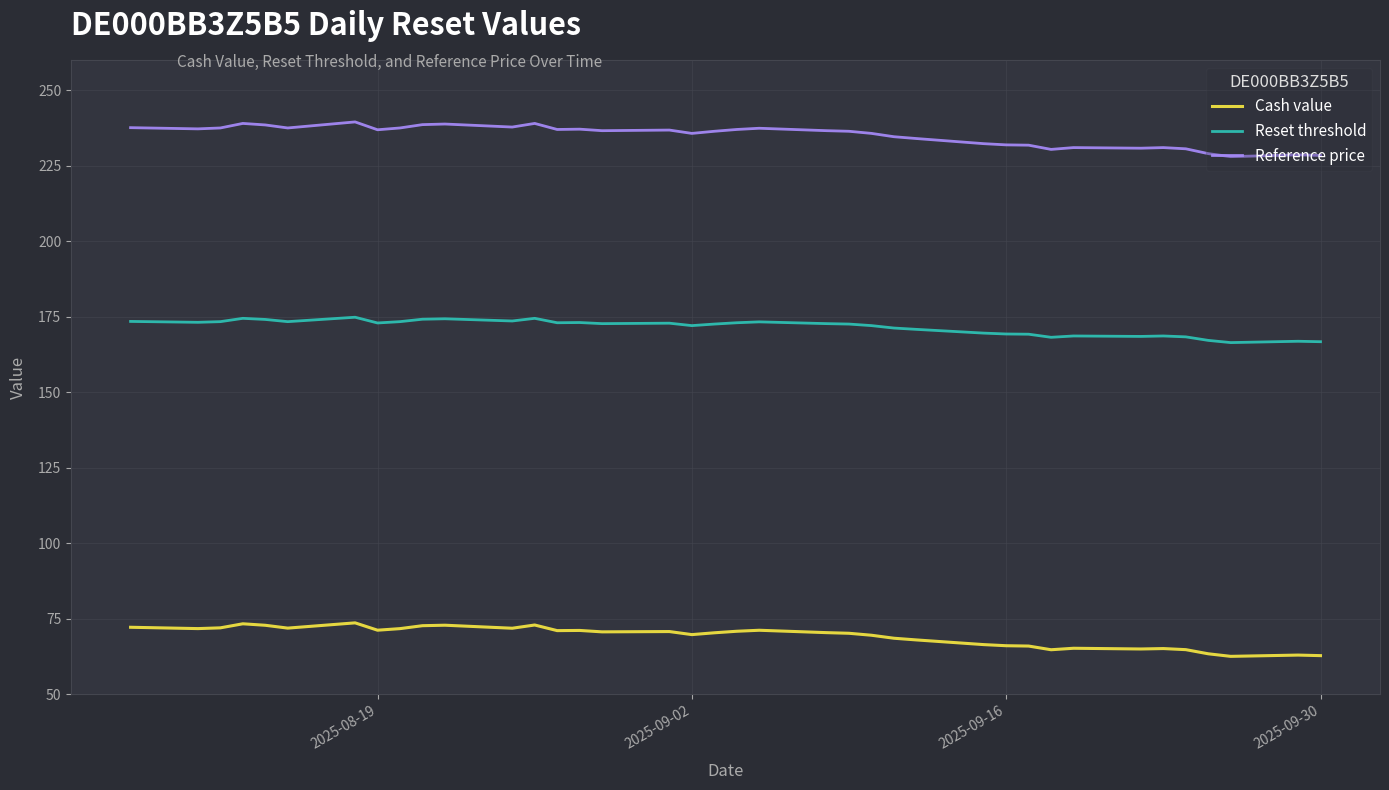

What is the difference between the maximum and minimum values in the Cash value series?

11.1